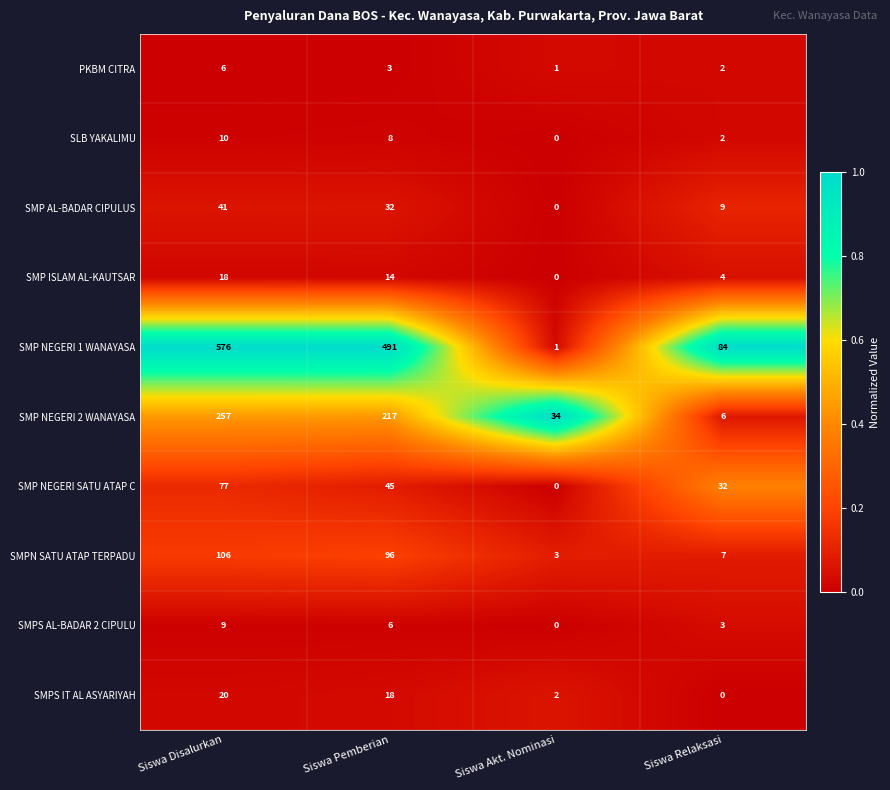

The SMP NEGERI 1 WANAYASA series shows 37 at Siswa Relaksasi. True or false?

False